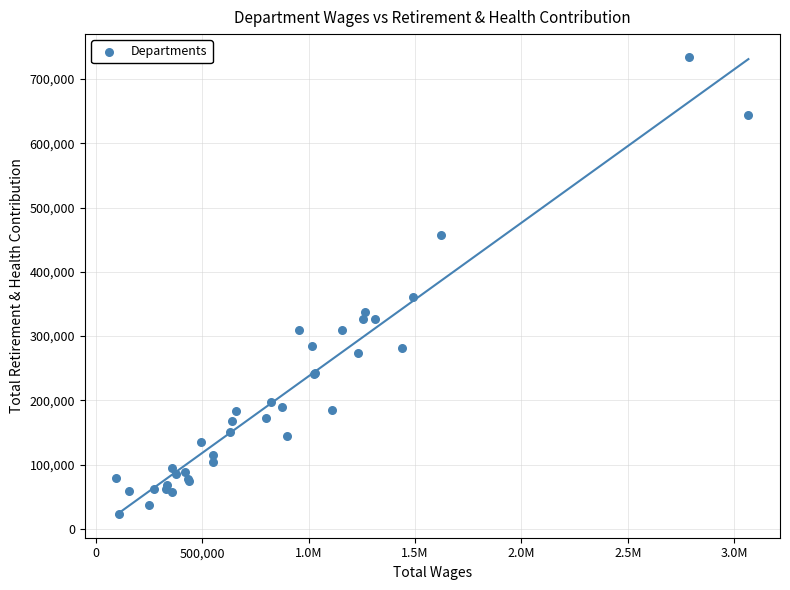

What Y value in the scatter plot is closest to 378466?

361173